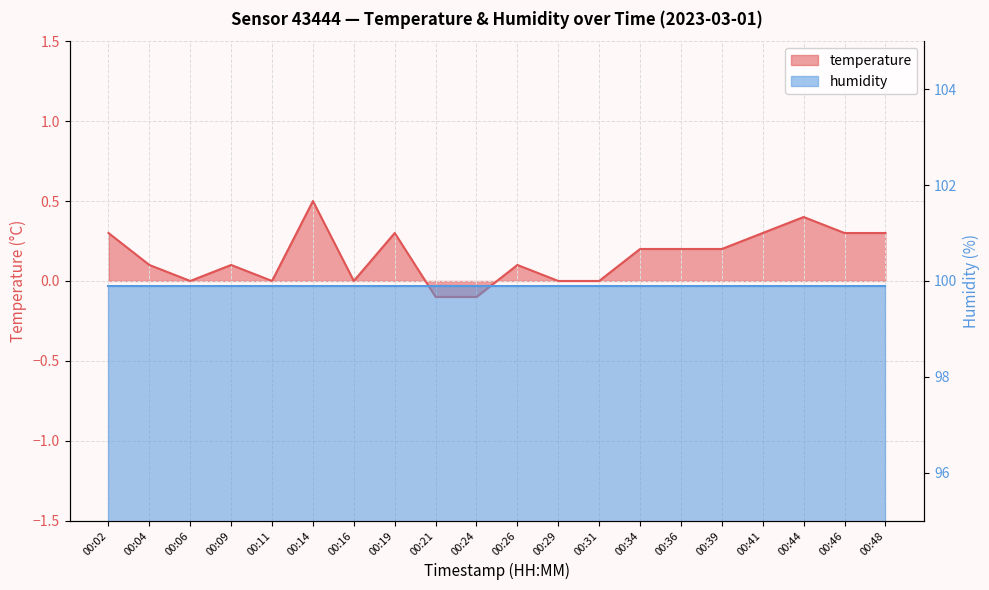

At which category does the chart reach its minimum across all series?

00:21